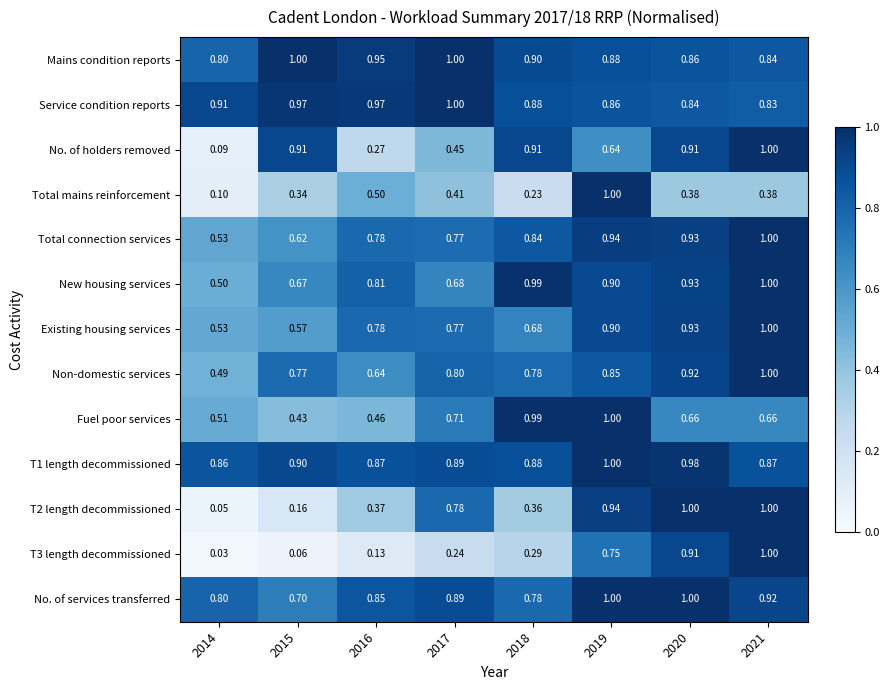

Which series changed the most between 2014 and 2018?

No. of holders removed